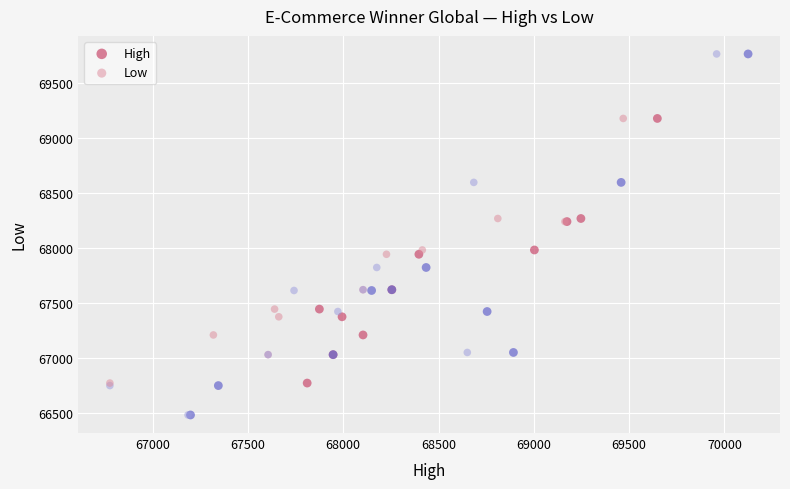

What are all the series names shown in the legend?

High, Low